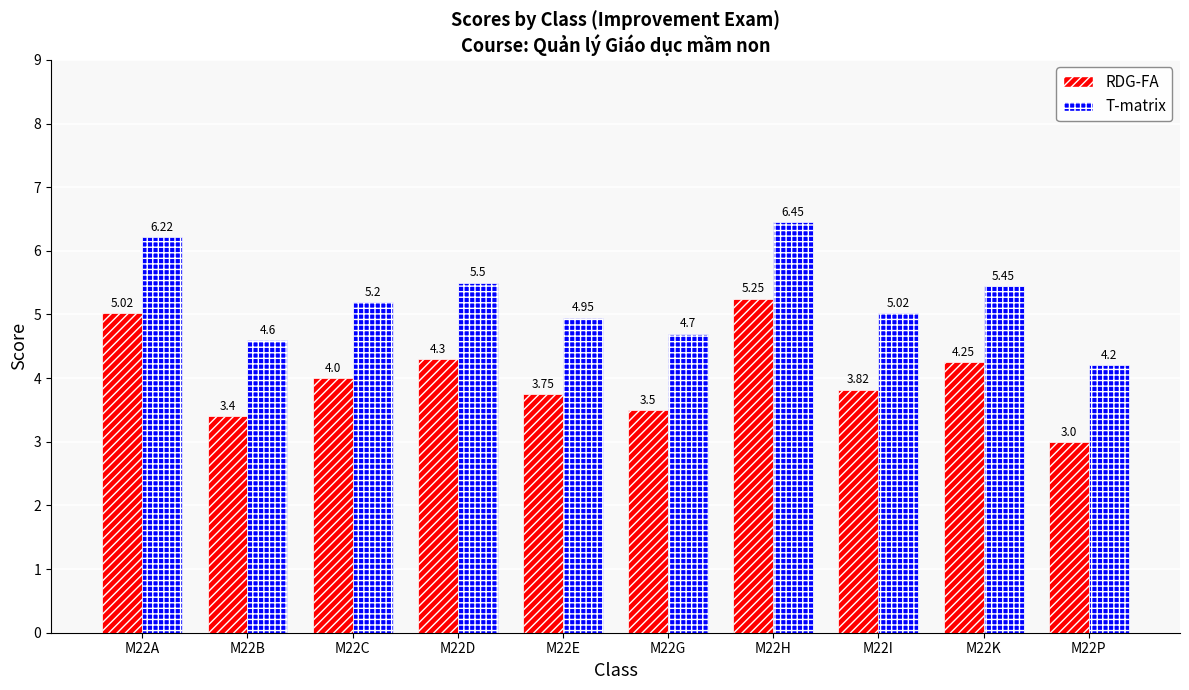

Which category has the highest value in the T-matrix series?

M22H